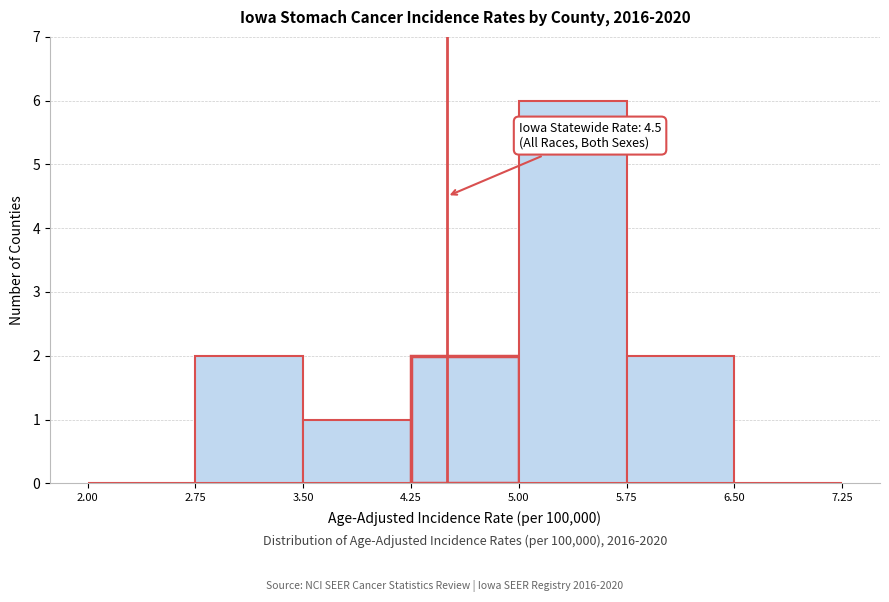

Over which range of the x-axis is the bar tallest?

5.00 to 5.75